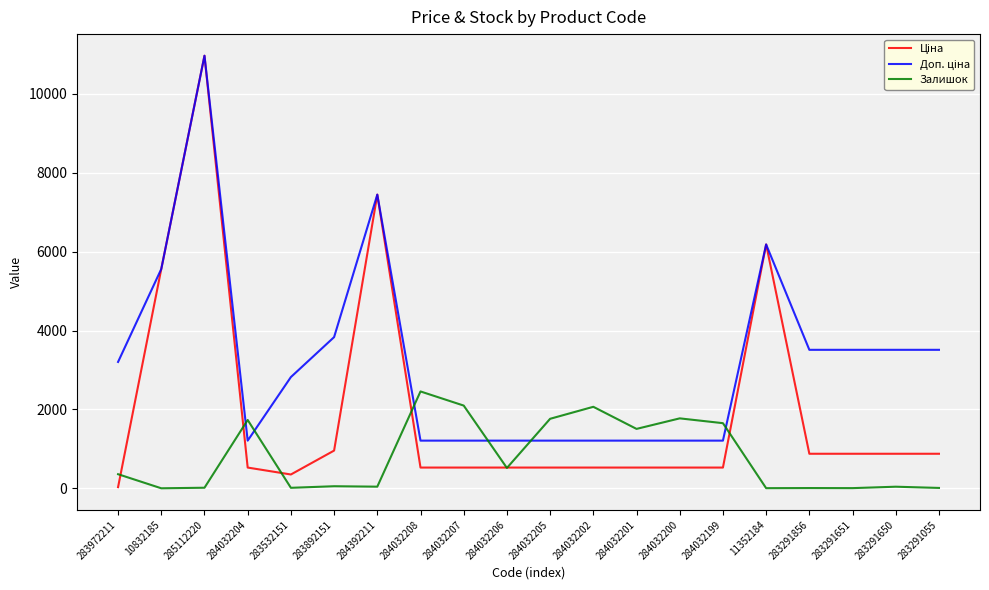

What is the difference between the highest and lowest values at 284032200?

1246.8